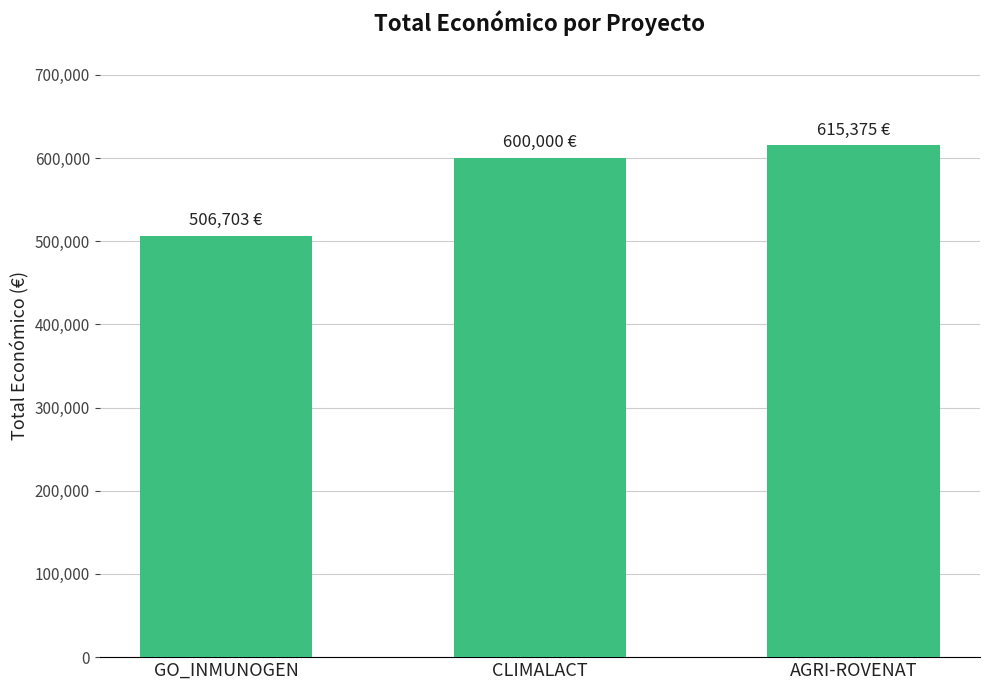

Reading left to right, extract all data points from this chart.

506703	600000	615375